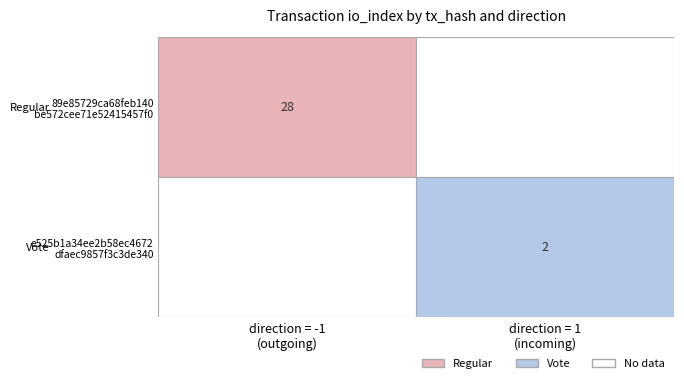

What is the total value across all series at io_index?

30